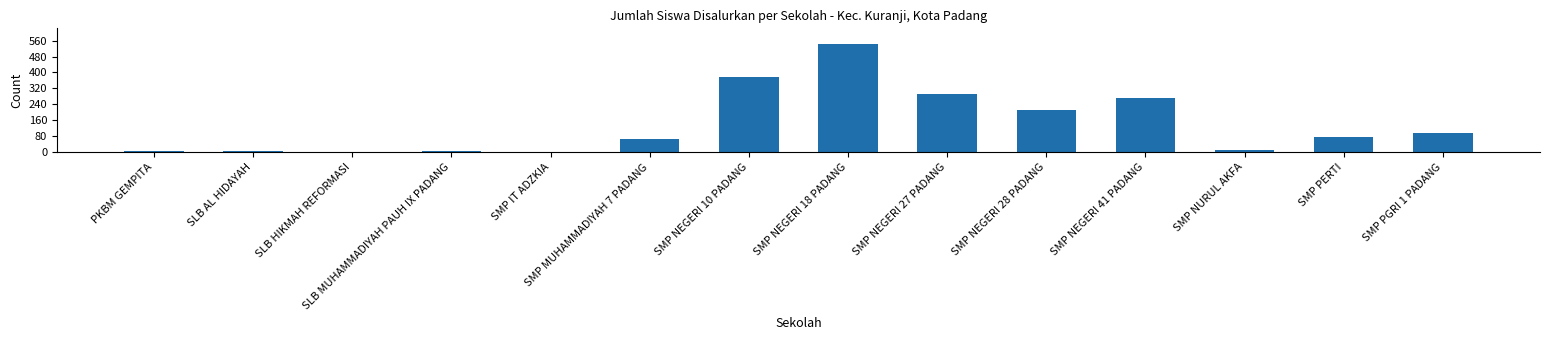

Count the number of data series in this chart.

1